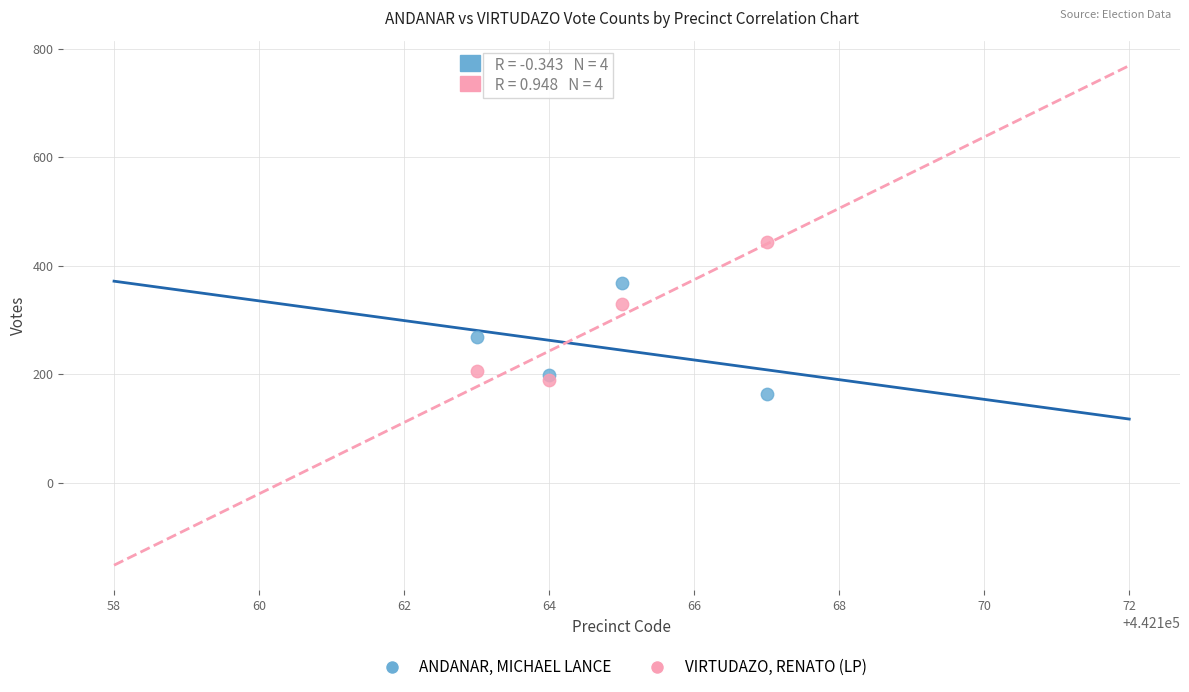

In the VIRTUDAZO, RENATO (LP) series, what Y value is closest to 316?

330